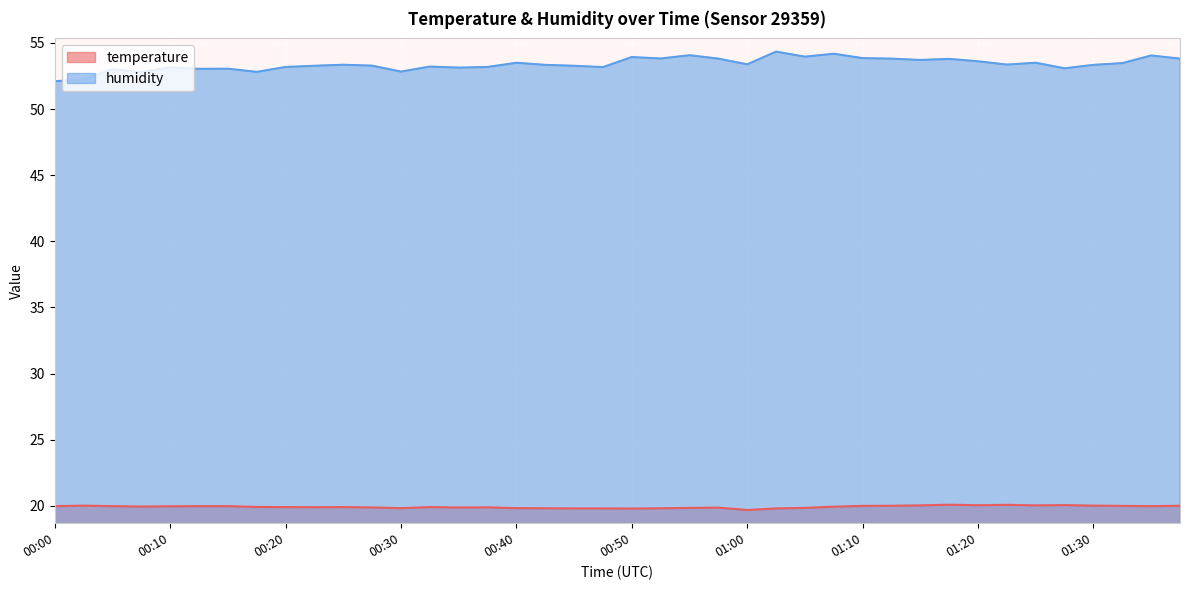

What is the label of the 23rd point from the right?

00:42